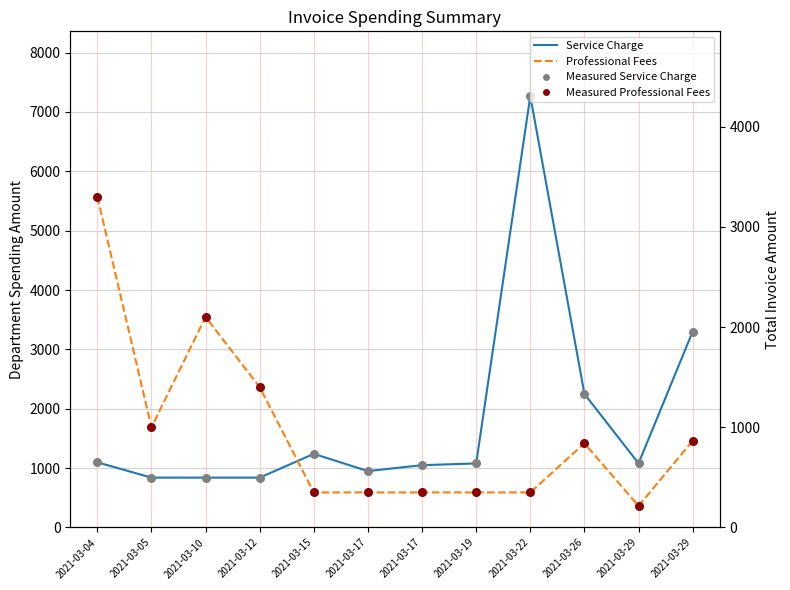

What are all the series names shown in the legend?

Service Charge, Measured Service Charge, Professional Fees, Measured Professional Fees